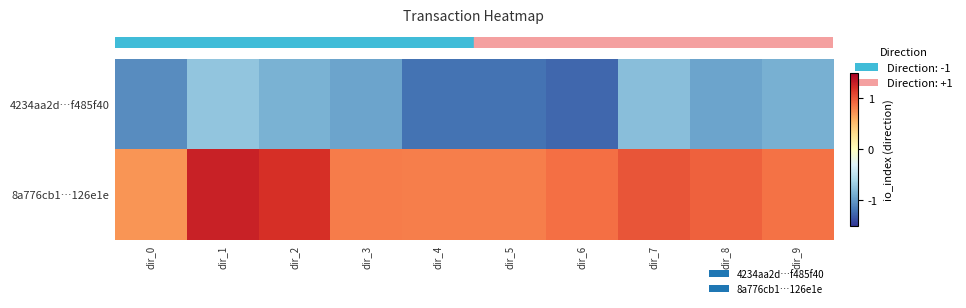

What is the difference between the highest and lowest values at dir_5?

2.0